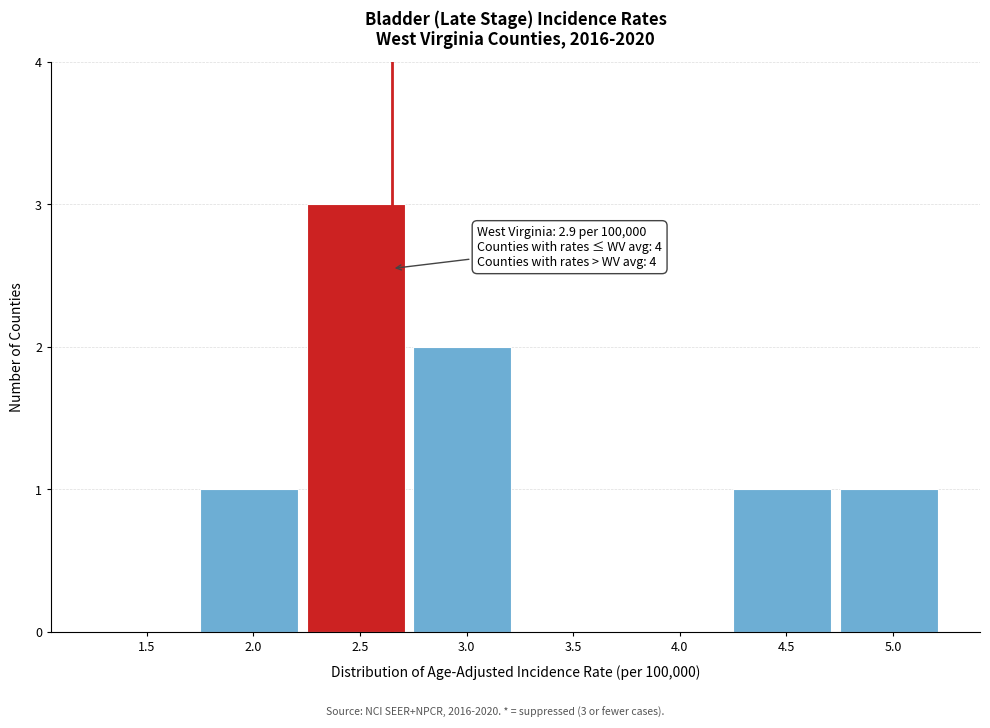

Reading left to right, extract all data points from this chart.

1.5=0	2.0=1	2.5=3	3.0=2	3.5=0	4.0=0	4.5=1	5.0=1